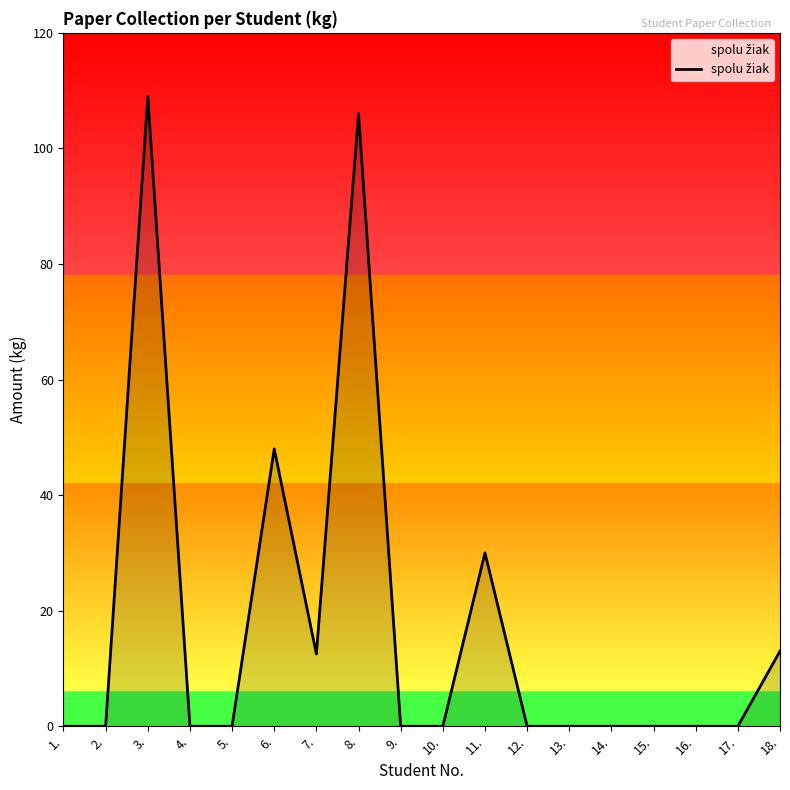

What position from the right is 6.?

13